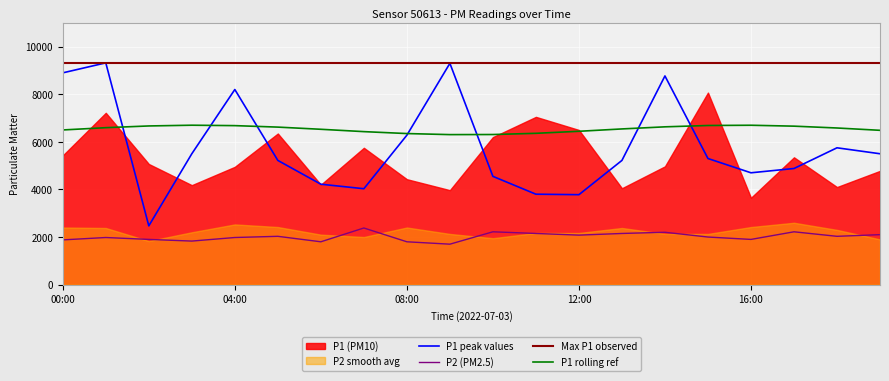

What is the maximum value for P1 rolling ref?

6699.5